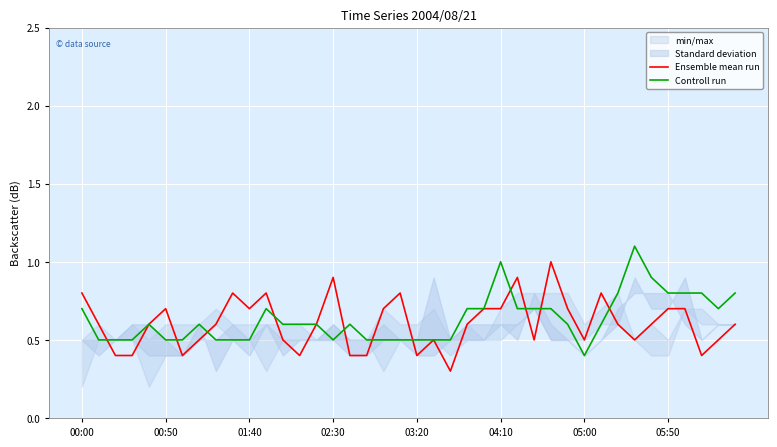

Between 14 and 11, which is larger?

11